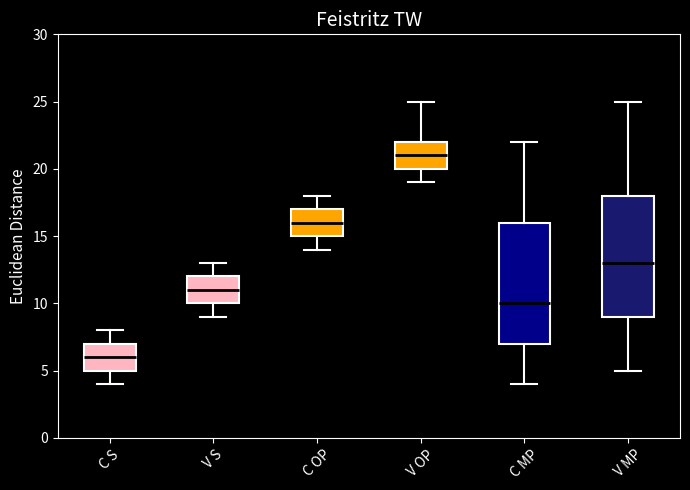

Reading left to right, read every box against the y-axis: the position of its median line, the range the box covers, and the ends of its whiskers. The values are not printed on the chart, so give them approximately, as read against the axis.

C S: median 6, box 5 to 7, whiskers 4 to 8
V S: median 11, box 10 to 12, whiskers 9 to 13
C OP: median 16, box 15 to 17, whiskers 14 to 18
V OP: median 21, box 20 to 22, whiskers 19 to 25
C MP: median 10, box 7 to 16, whiskers 4 to 22
V MP: median 13, box 9 to 18, whiskers 5 to 25